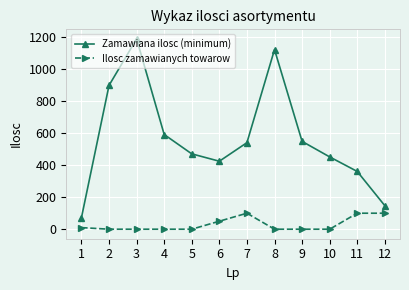

What is the spread (max minus min) of values at 4?

592